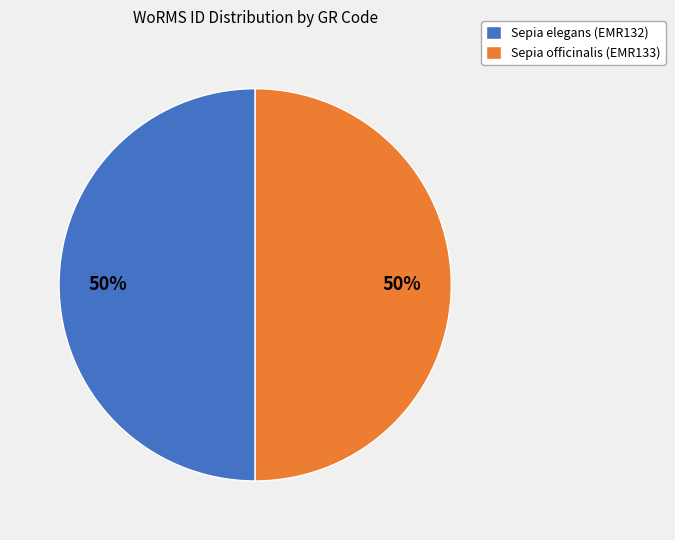

To the nearest percent, what percentage of the pie is Sepia officinalis (EMR133)?

50%